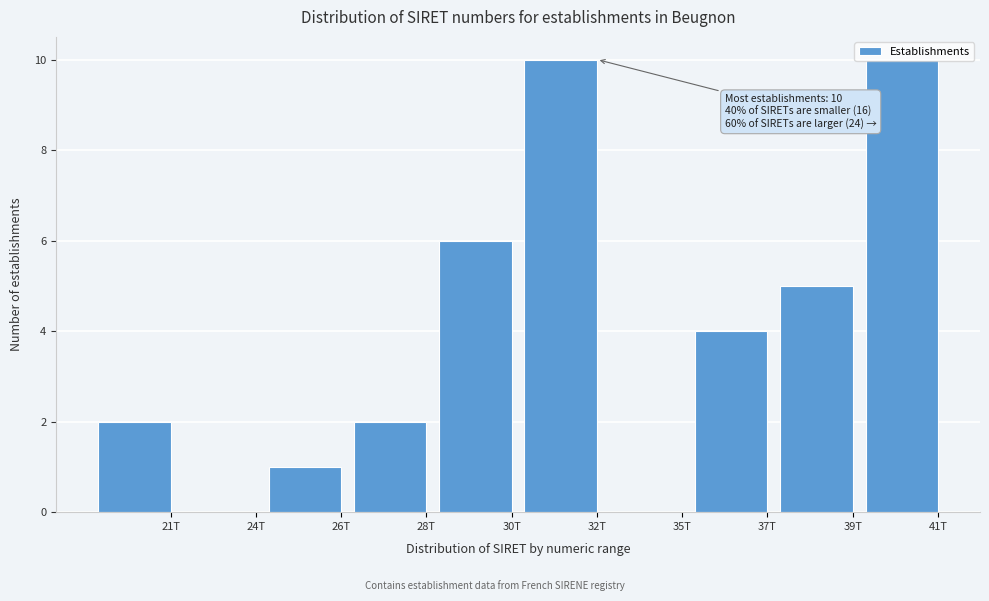

The value at 37T is 4. True or false?

True